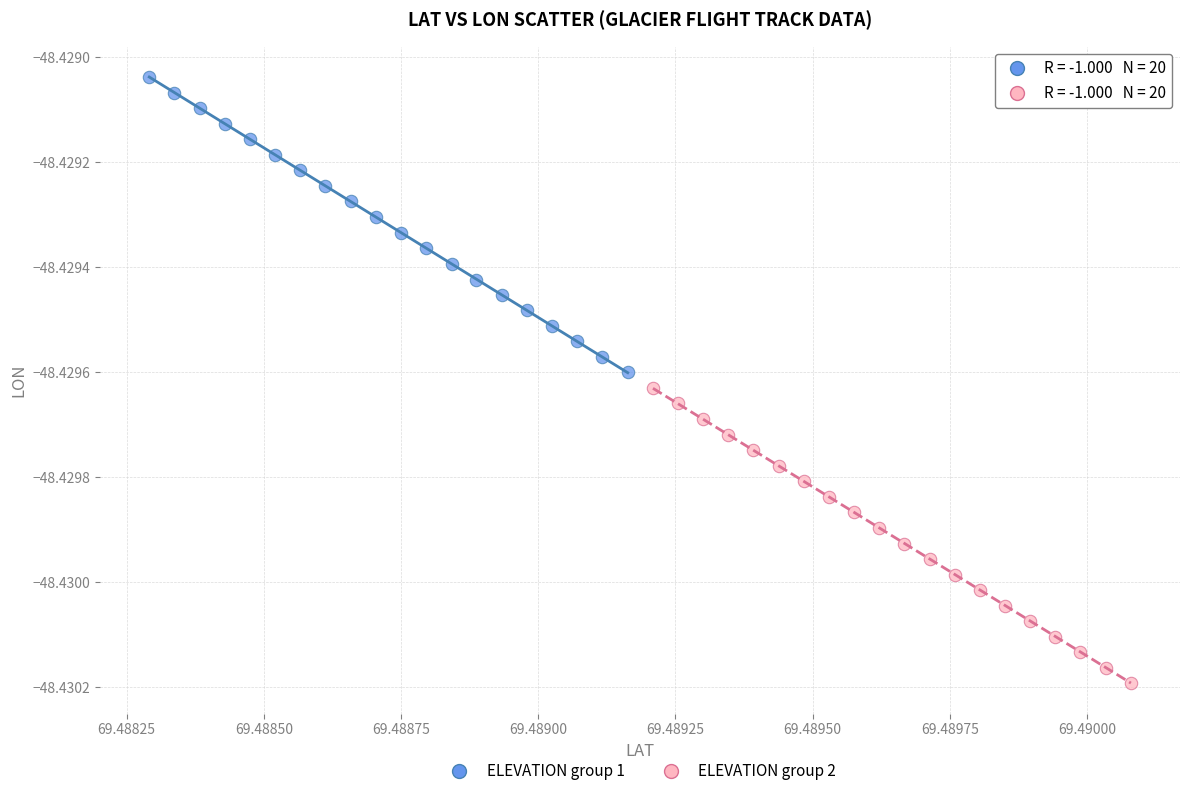

Which series has the largest Y range (max minus min)?

ELEVATION group 1